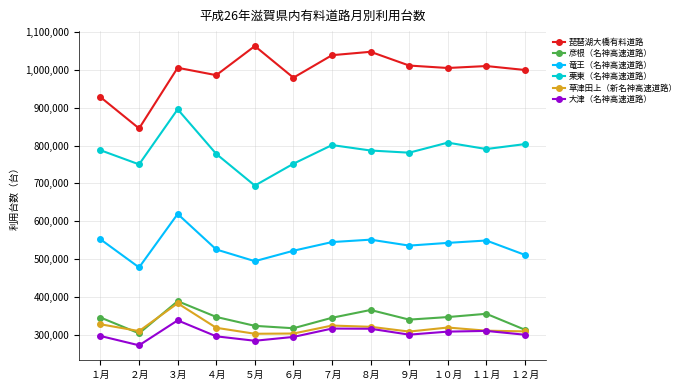

What is the minimum value shown in the chart?

271738